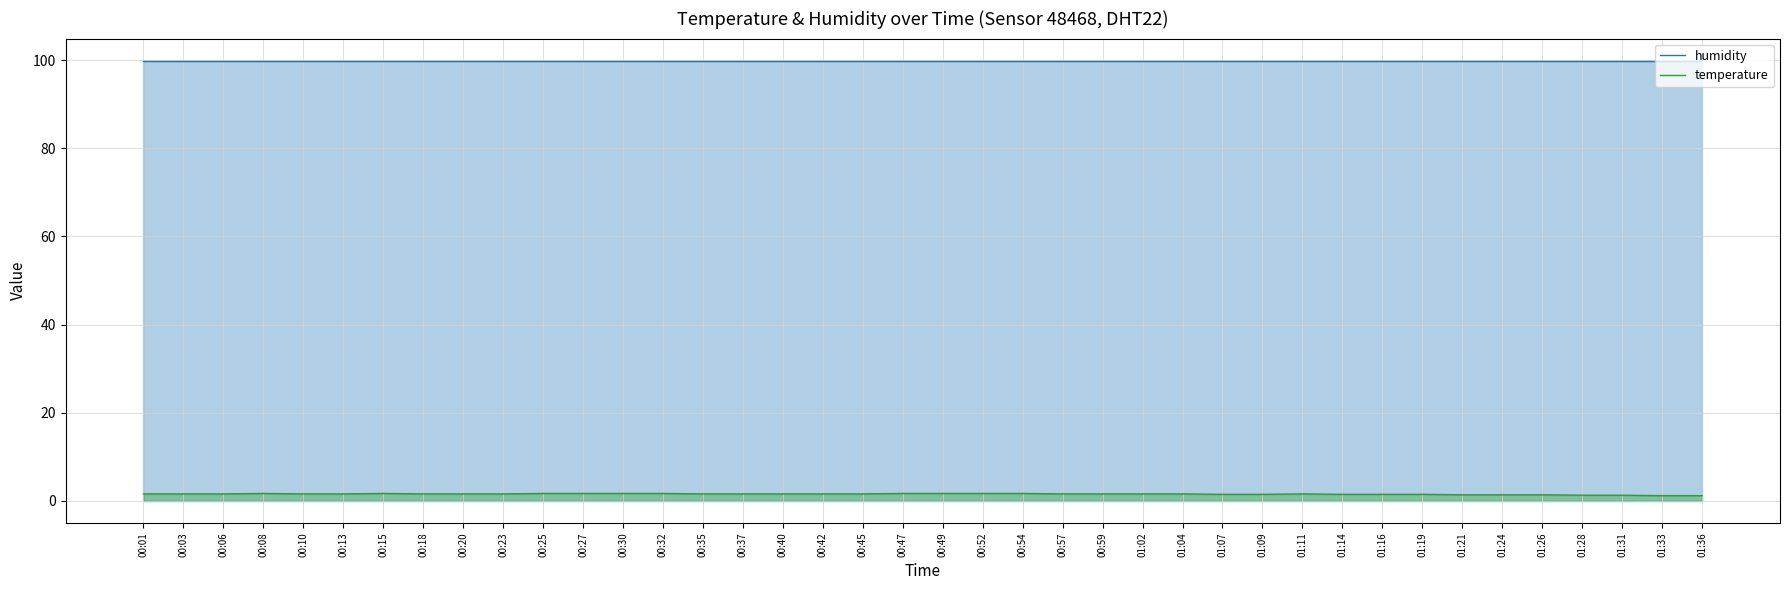

True or false: humidity and temperature intersect in this chart.

False